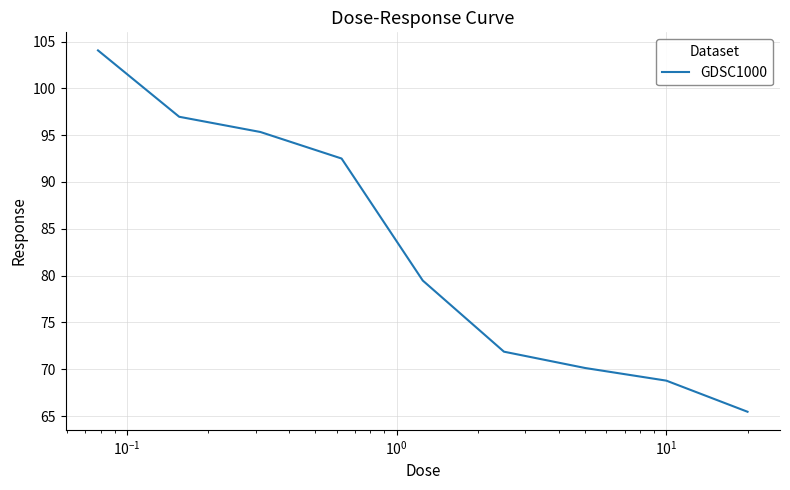

What is the difference between the maximum and minimum values?

38.6